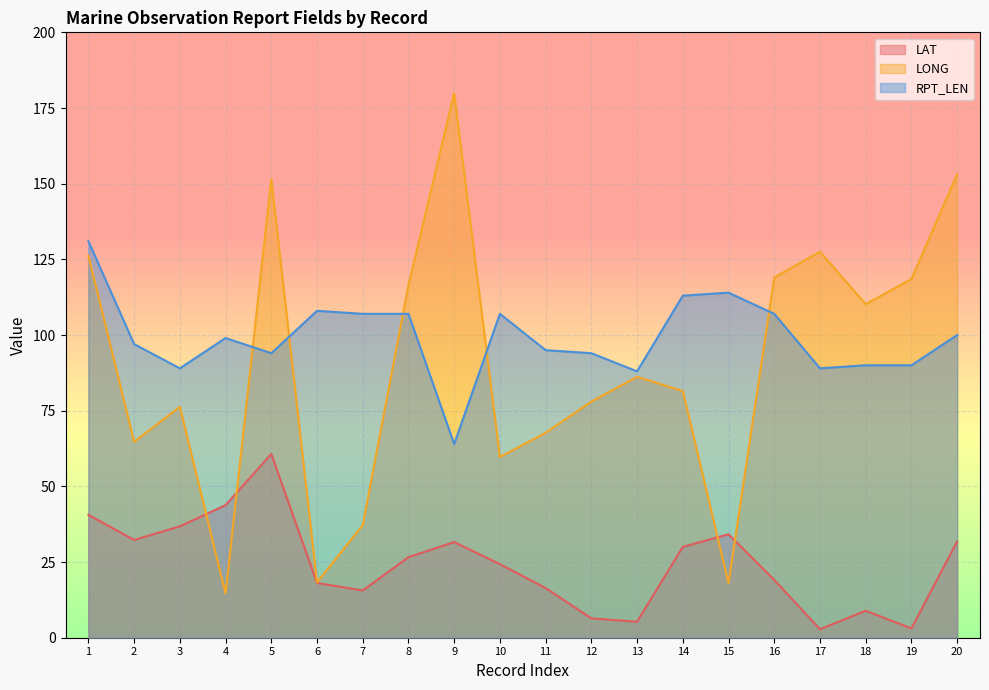

Is it true that RPT_LEN equals 95.0 at 11?

True